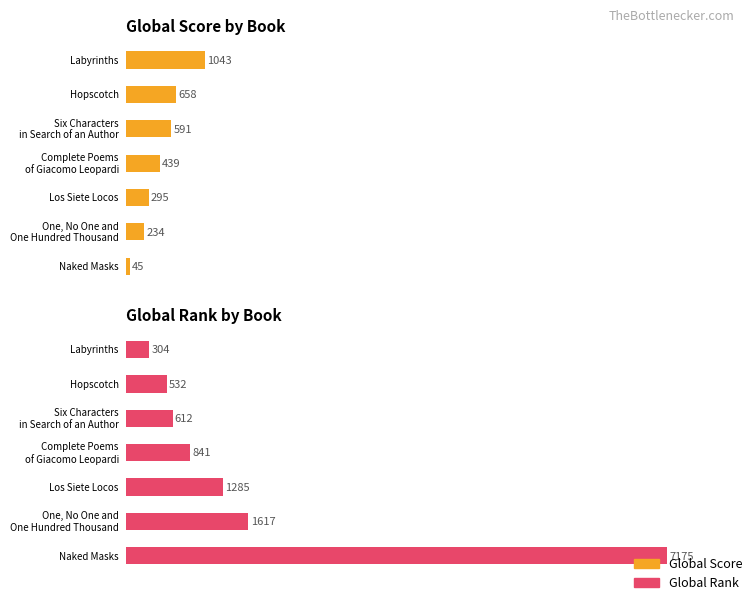

Reading left to right, extract all data points from this chart.

Global Score: Labyrinths=1043	Hopscotch=658	Six Characters
in Search of an Author=591	Complete Poems
of Giacomo Leopardi=439	Los Siete Locos=295	One, No One and
One Hundred Thousand=234	Naked Masks=45
Global Rank: Labyrinths=304	Hopscotch=532	Six Characters
in Search of an Author=612	Complete Poems
of Giacomo Leopardi=841	Los Siete Locos=1285	One, No One and
One Hundred Thousand=1617	Naked Masks=7175